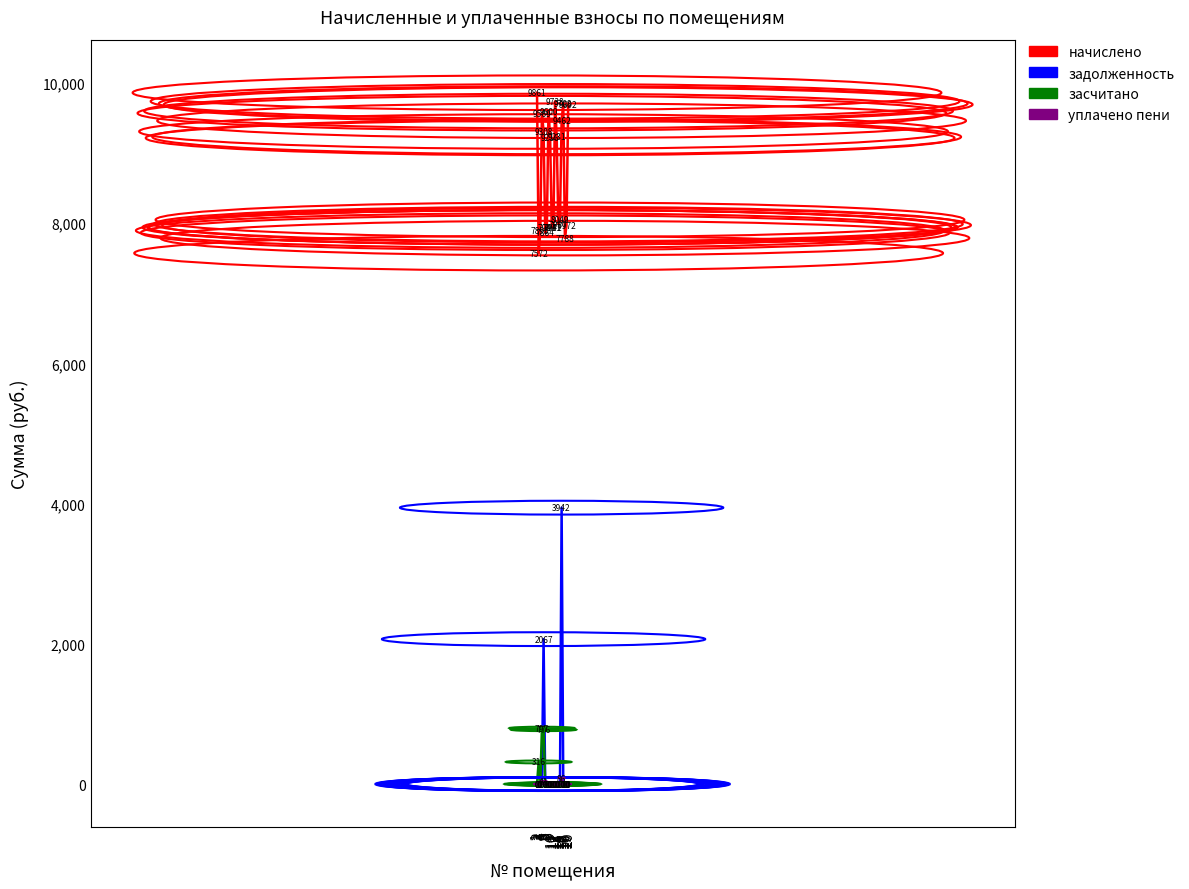

True or false: начислено and уплачено пени intersect in this chart.

False